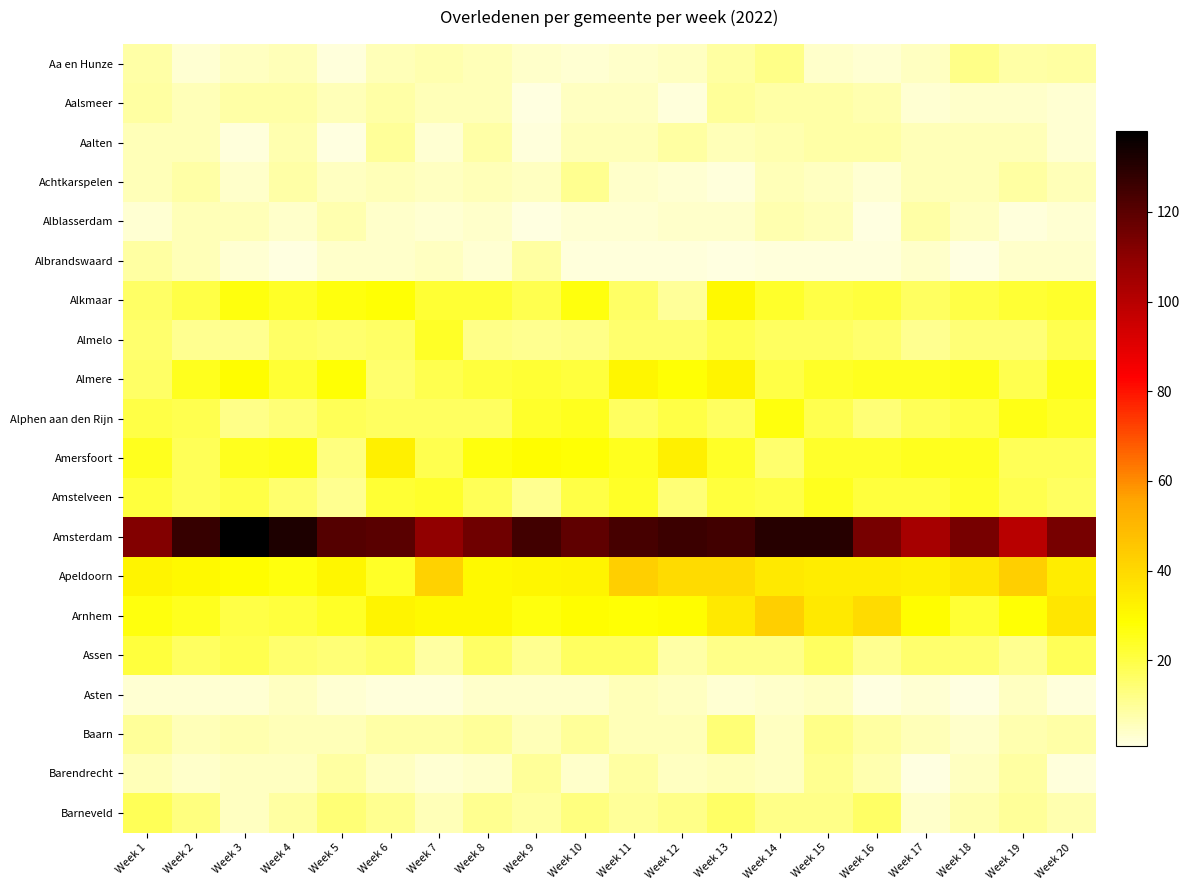

Rank the series at Week 2 from highest to lowest value.

Amsterdam, Apeldoorn, Almere, Arnhem, Alkmaar, Alphen aan den Rijn, Amersfoort, Amstelveen, Assen, Barneveld, Almelo, Achtkarspelen, Aalsmeer, Aalten, Alblasserdam, Albrandswaard, Baarn, Barendrecht, Aa en Hunze, Asten